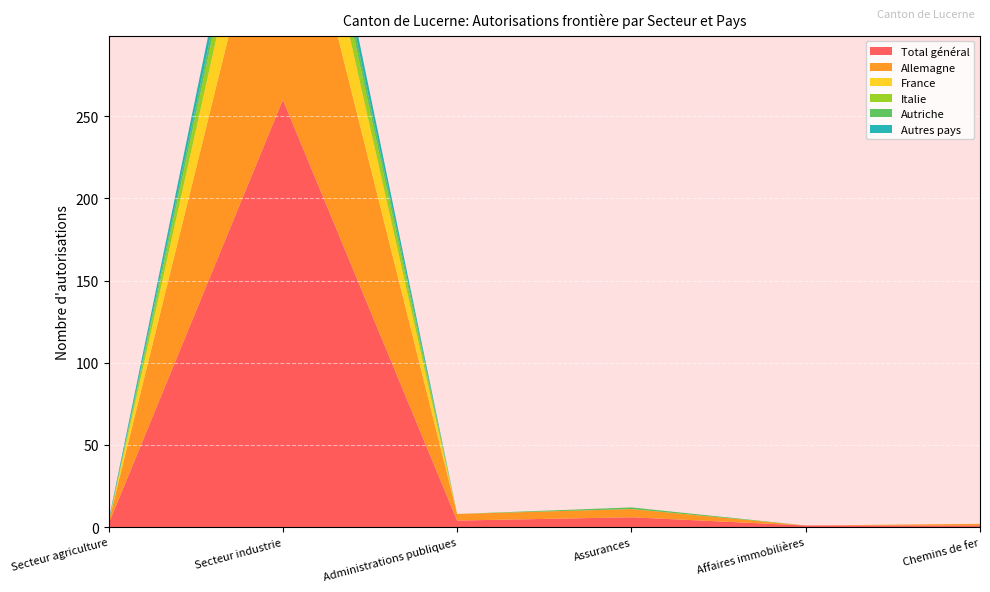

Reading left to right, list all the values displayed in this chart.

Total général: Secteur agriculture=2	Secteur industrie=260	Administrations publiques=4	Assurances=6	Affaires immobilières=1	Chemins de fer=1
Allemagne: Secteur agriculture=1	Secteur industrie=172	Administrations publiques=4	Assurances=5	Affaires immobilières=0	Chemins de fer=1
France: Secteur agriculture=0	Secteur industrie=47	Administrations publiques=0	Assurances=0	Affaires immobilières=0	Chemins de fer=0
Italie: Secteur agriculture=0	Secteur industrie=19	Administrations publiques=0	Assurances=0	Affaires immobilières=0	Chemins de fer=0
Autriche: Secteur agriculture=0	Secteur industrie=10	Administrations publiques=0	Assurances=1	Affaires immobilières=0	Chemins de fer=0
Autres pays: Secteur agriculture=1	Secteur industrie=12	Administrations publiques=0	Assurances=0	Affaires immobilières=0	Chemins de fer=0